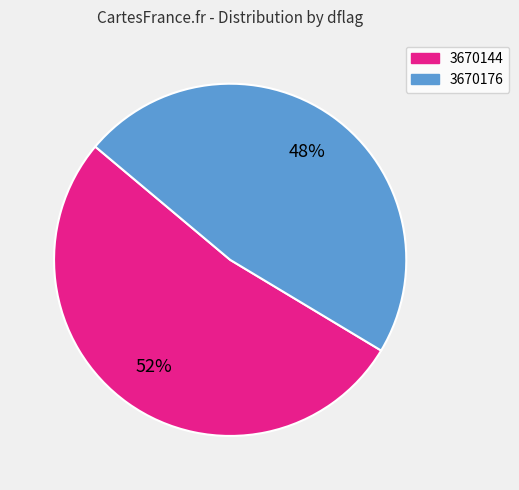

Is it true that 3670144 is 65% of the pie?

False